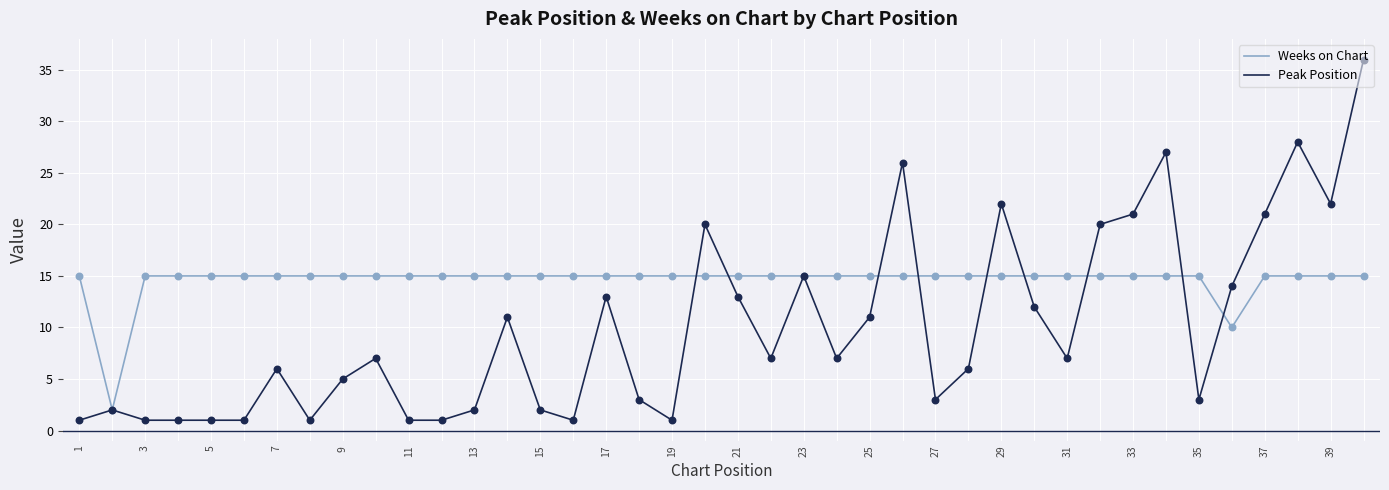

Which series has the largest total across all categories?

Weeks on Chart